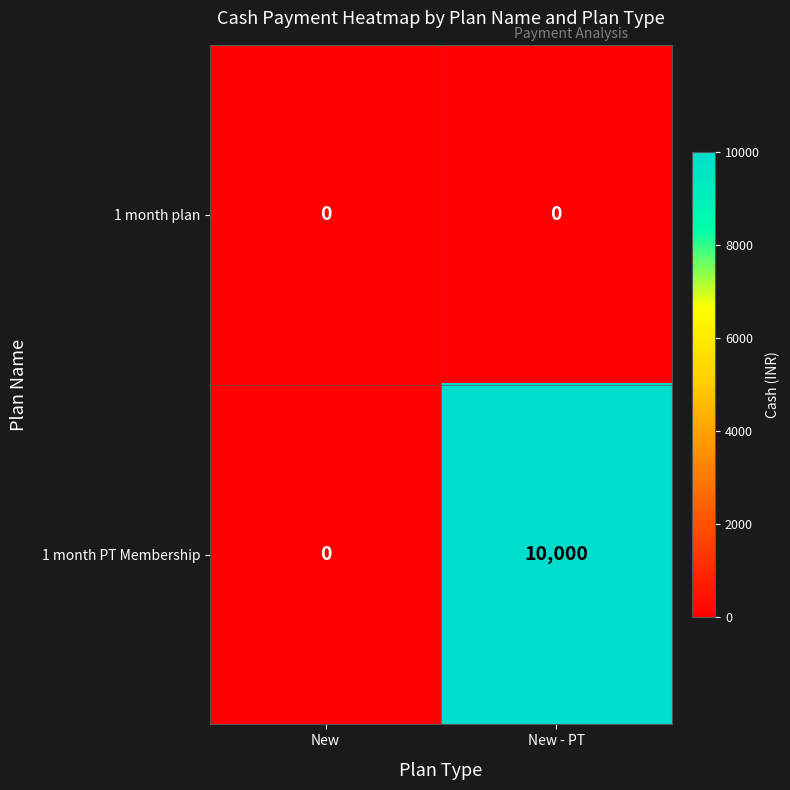

Between New and New - PT, which series saw the biggest shift?

1 month PT Membership